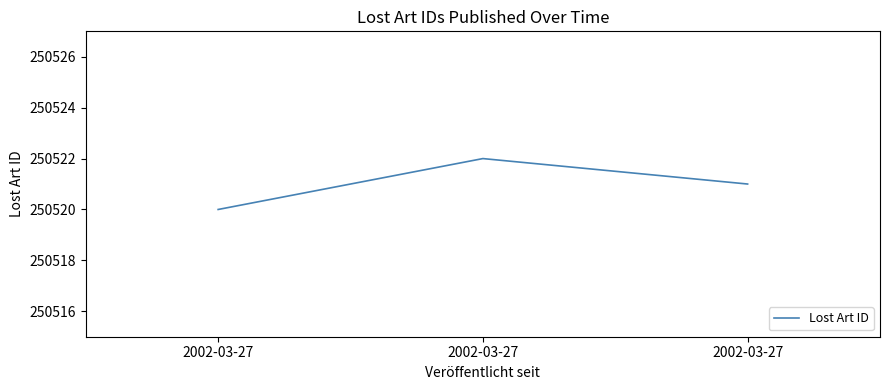

Is this an area chart (filled region under the line)?

No